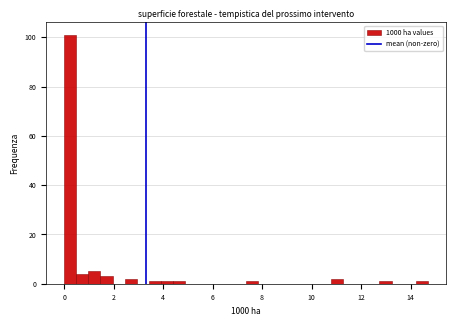

Read against the x-axis, roughly where is the centre of the tallest bar?

0.2